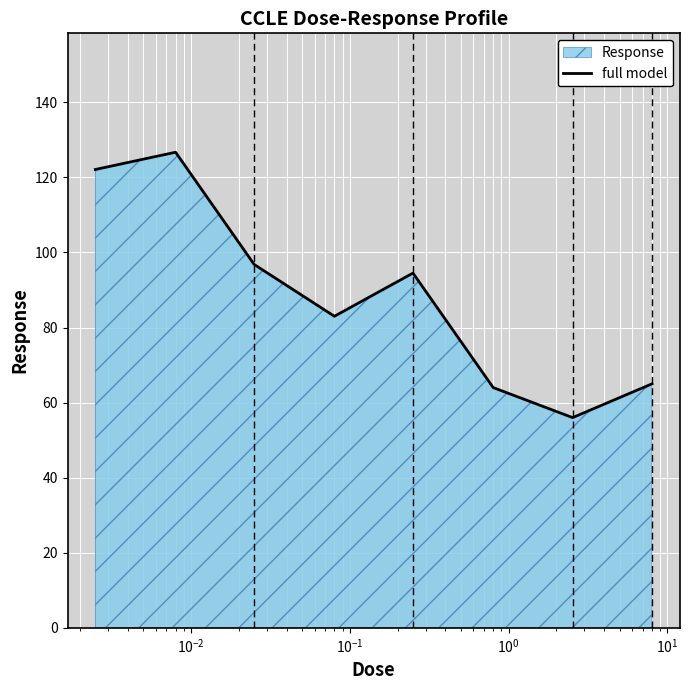

What is the greatest value displayed?

126.7